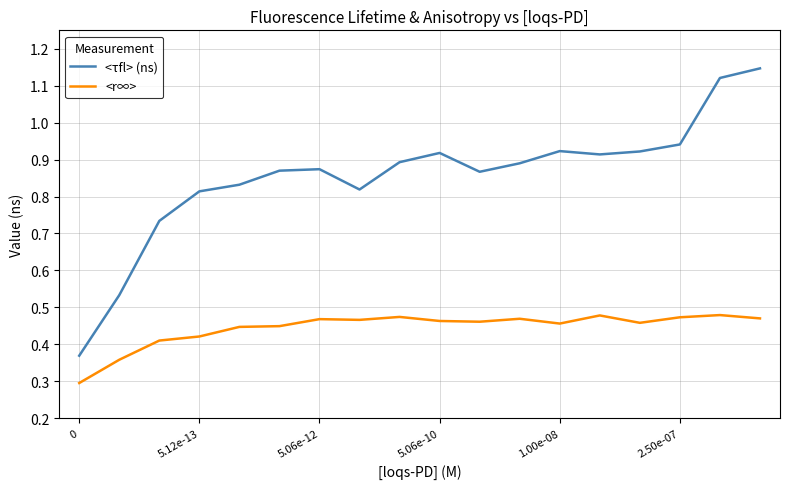

Which series has the largest total across all categories?

<τfl> (ns)